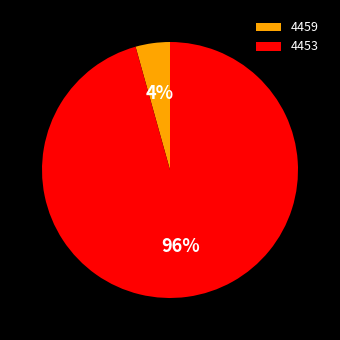

To the nearest percent, what is the combined percentage of 4453 and 4459?

100%